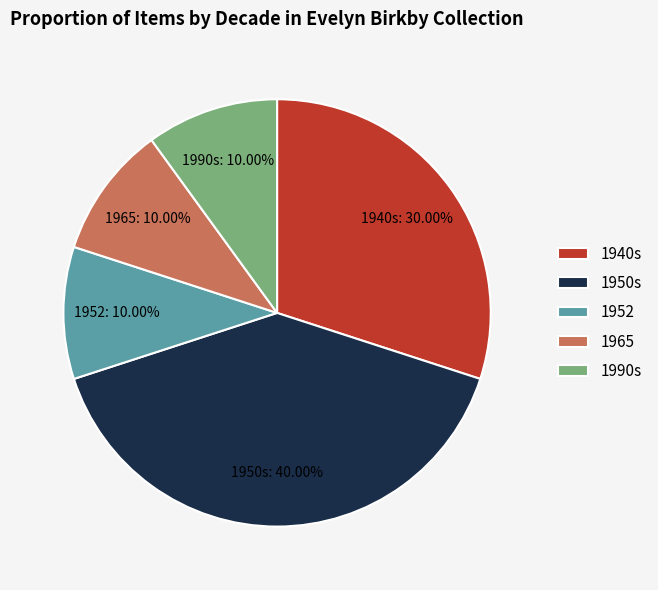

Is there any slice that represents more than half of the pie?

No